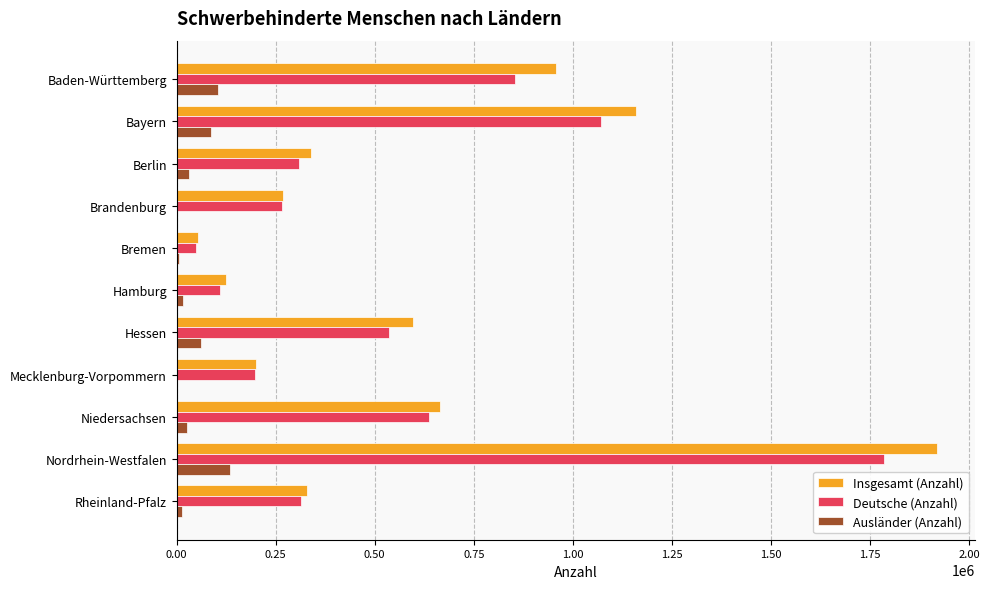

At which label is Deutsche (Anzahl) closest to 916115?

Baden-Württemberg